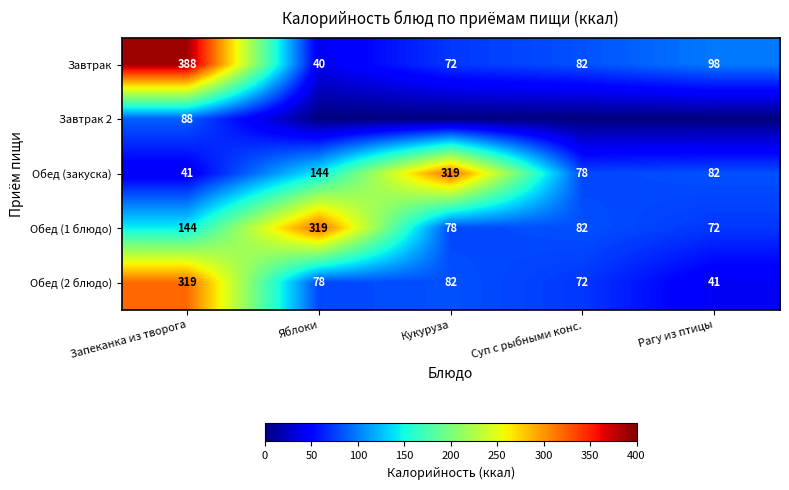

Rank the categories by Обед (закуска) value from highest to lowest.

Кукуруза, Яблоки, Рагу из птицы, Суп с рыбными конс., Запеканка из творога